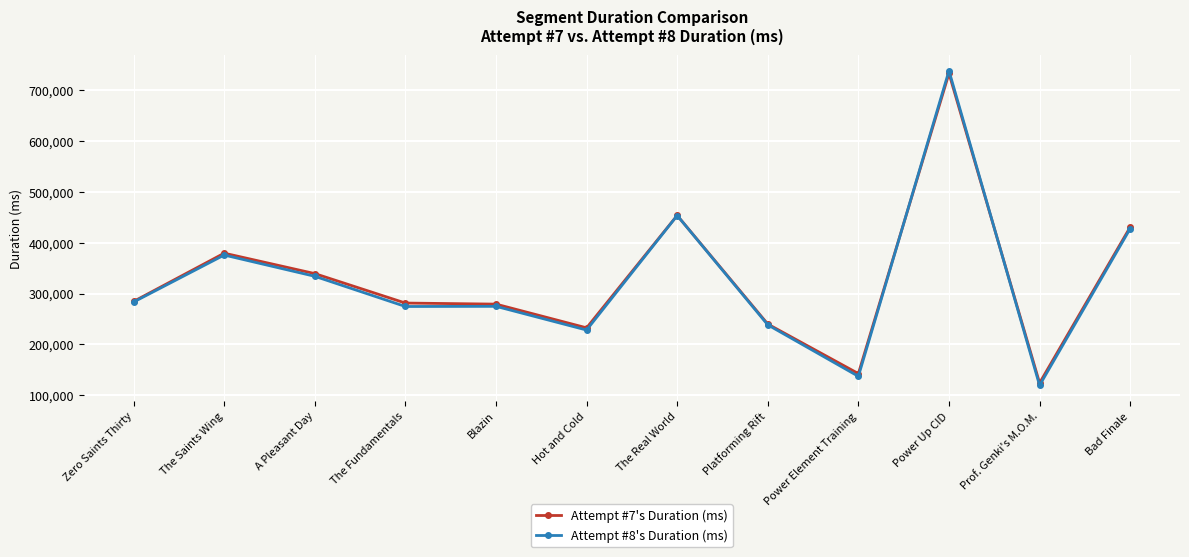

True or false: Attempt #8's Duration (ms) has more than 2 points higher than both neighbors.

True